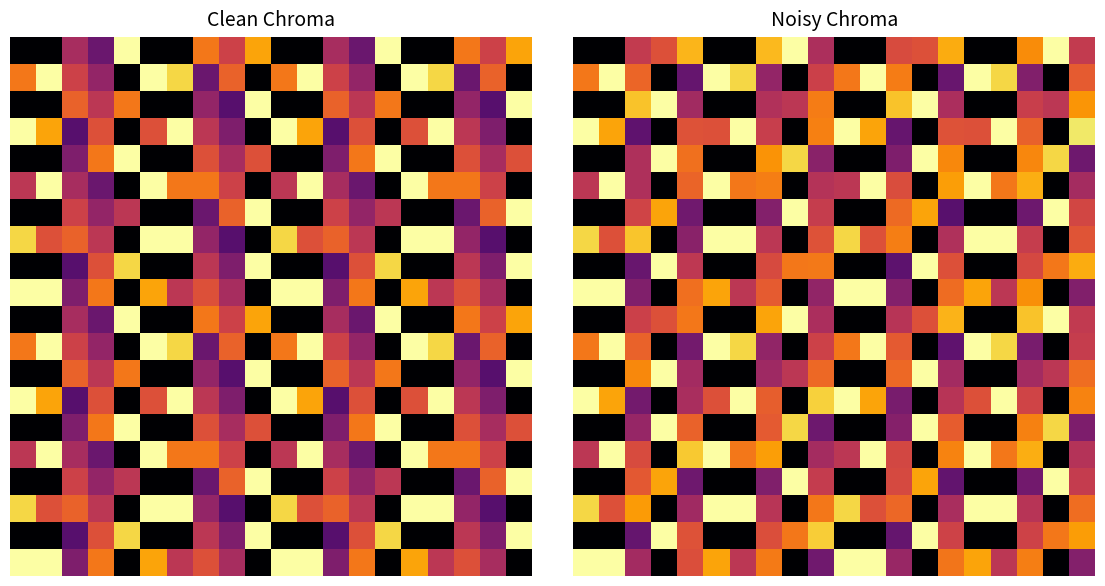

What is the total value across all series at 18?

8.2